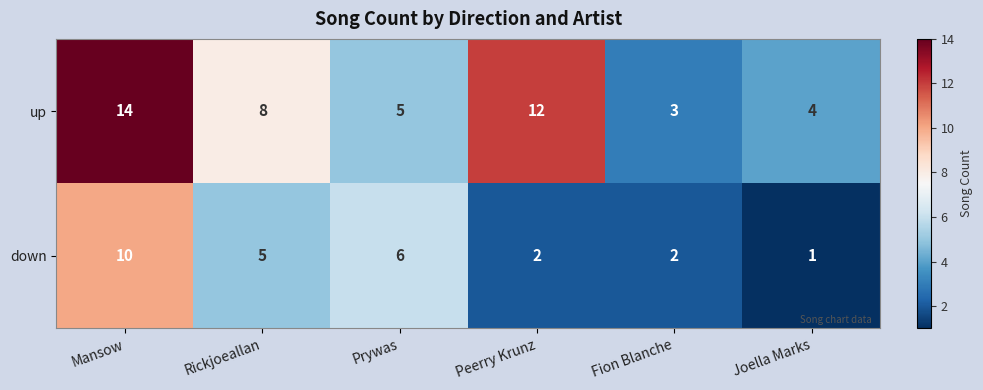

What is the minimum value shown in the chart?

1